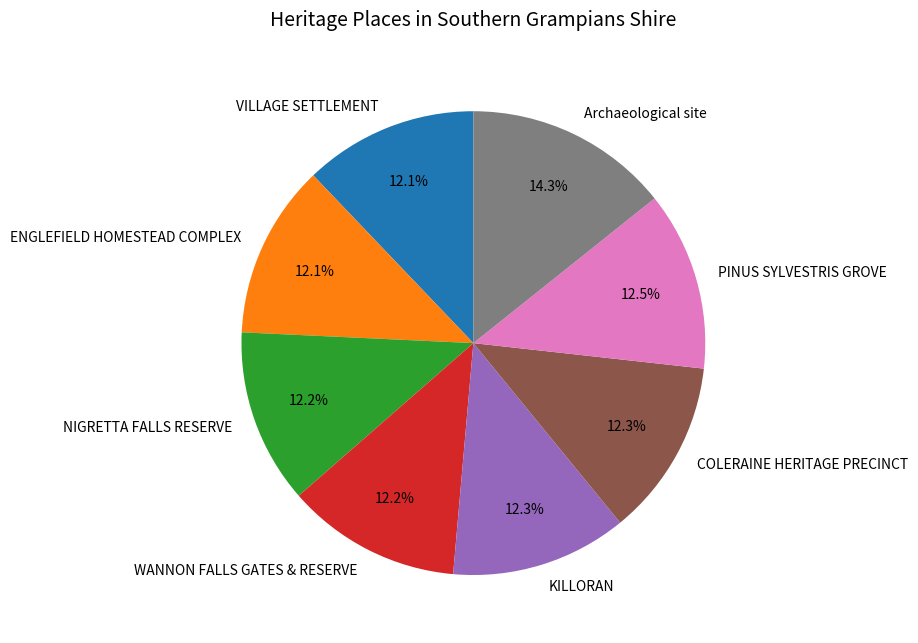

Which category has the biggest portion of the pie?

Archaeological site